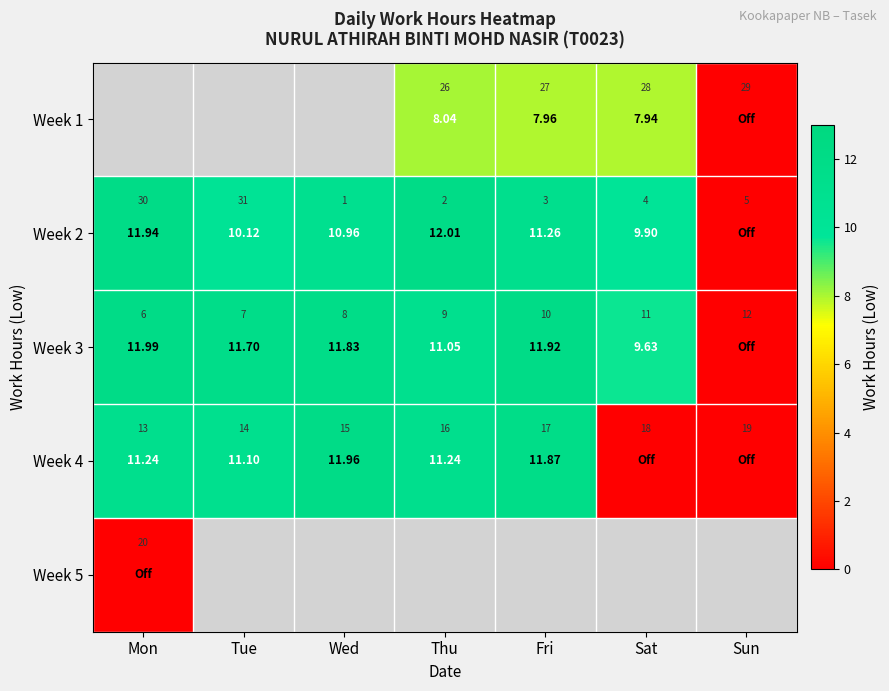

The value of Week 4 at Sun is 8.0. True or false?

False